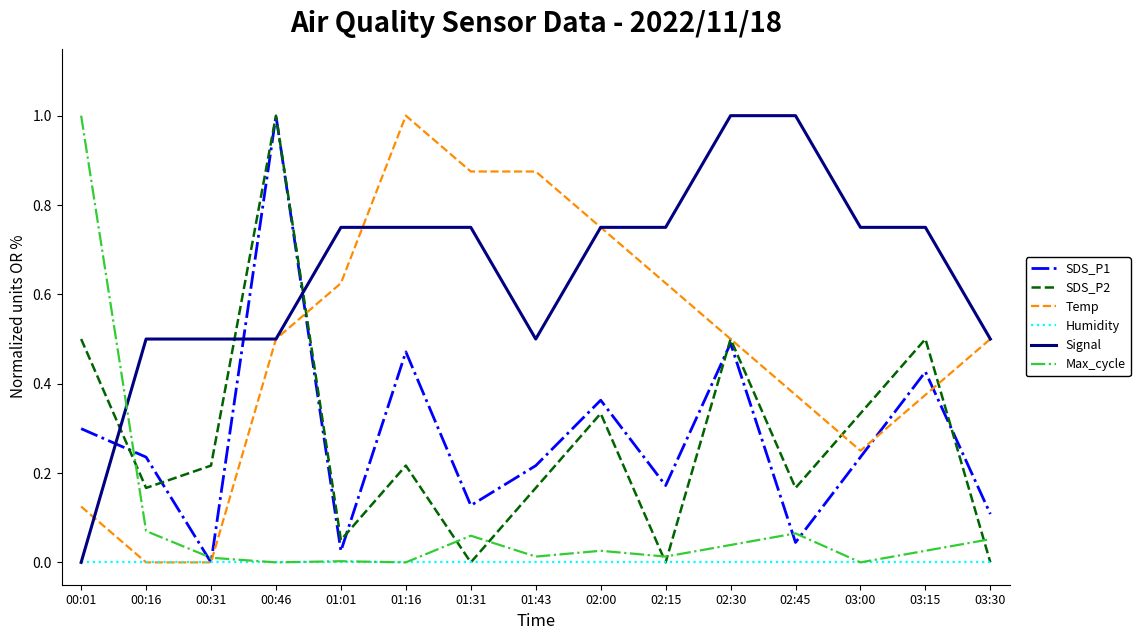

What are all the series names shown in the legend?

SDS_P1, SDS_P2, Temp, Humidity, Signal, Max_cycle